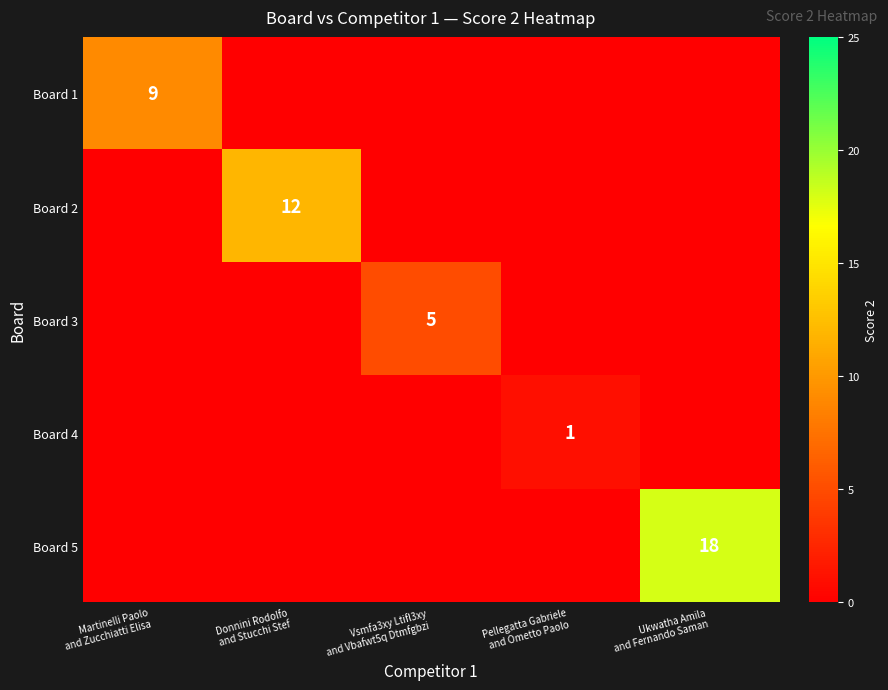

What is the spread (max minus min) of values at Donnini Rodolfo
and Stucchi Stef?

12